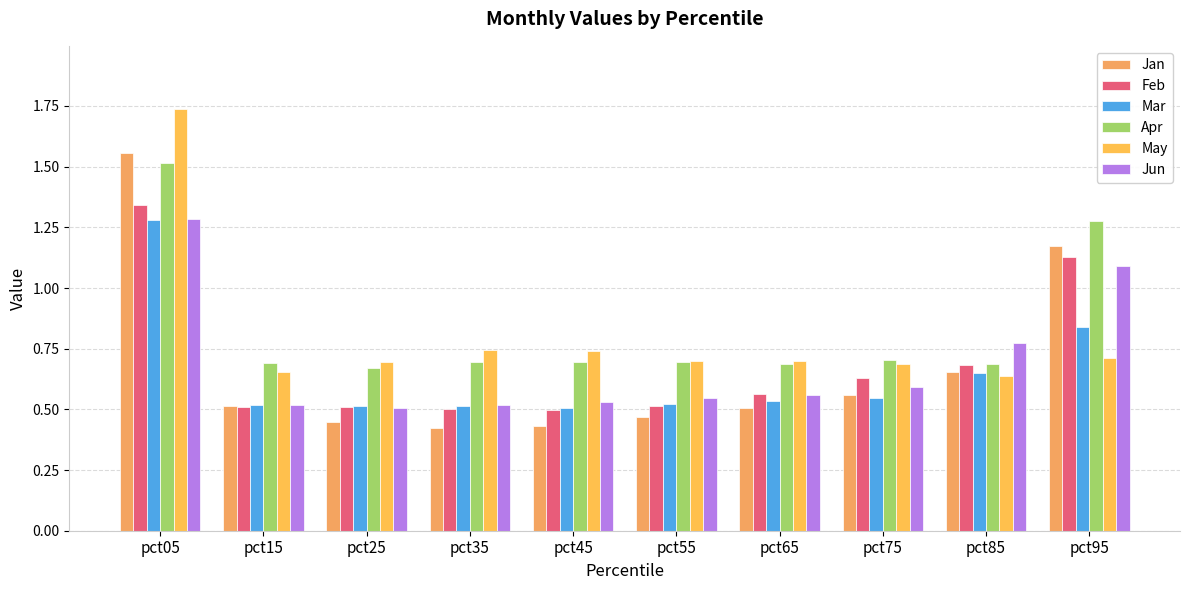

How many categories are shown in the chart?

10